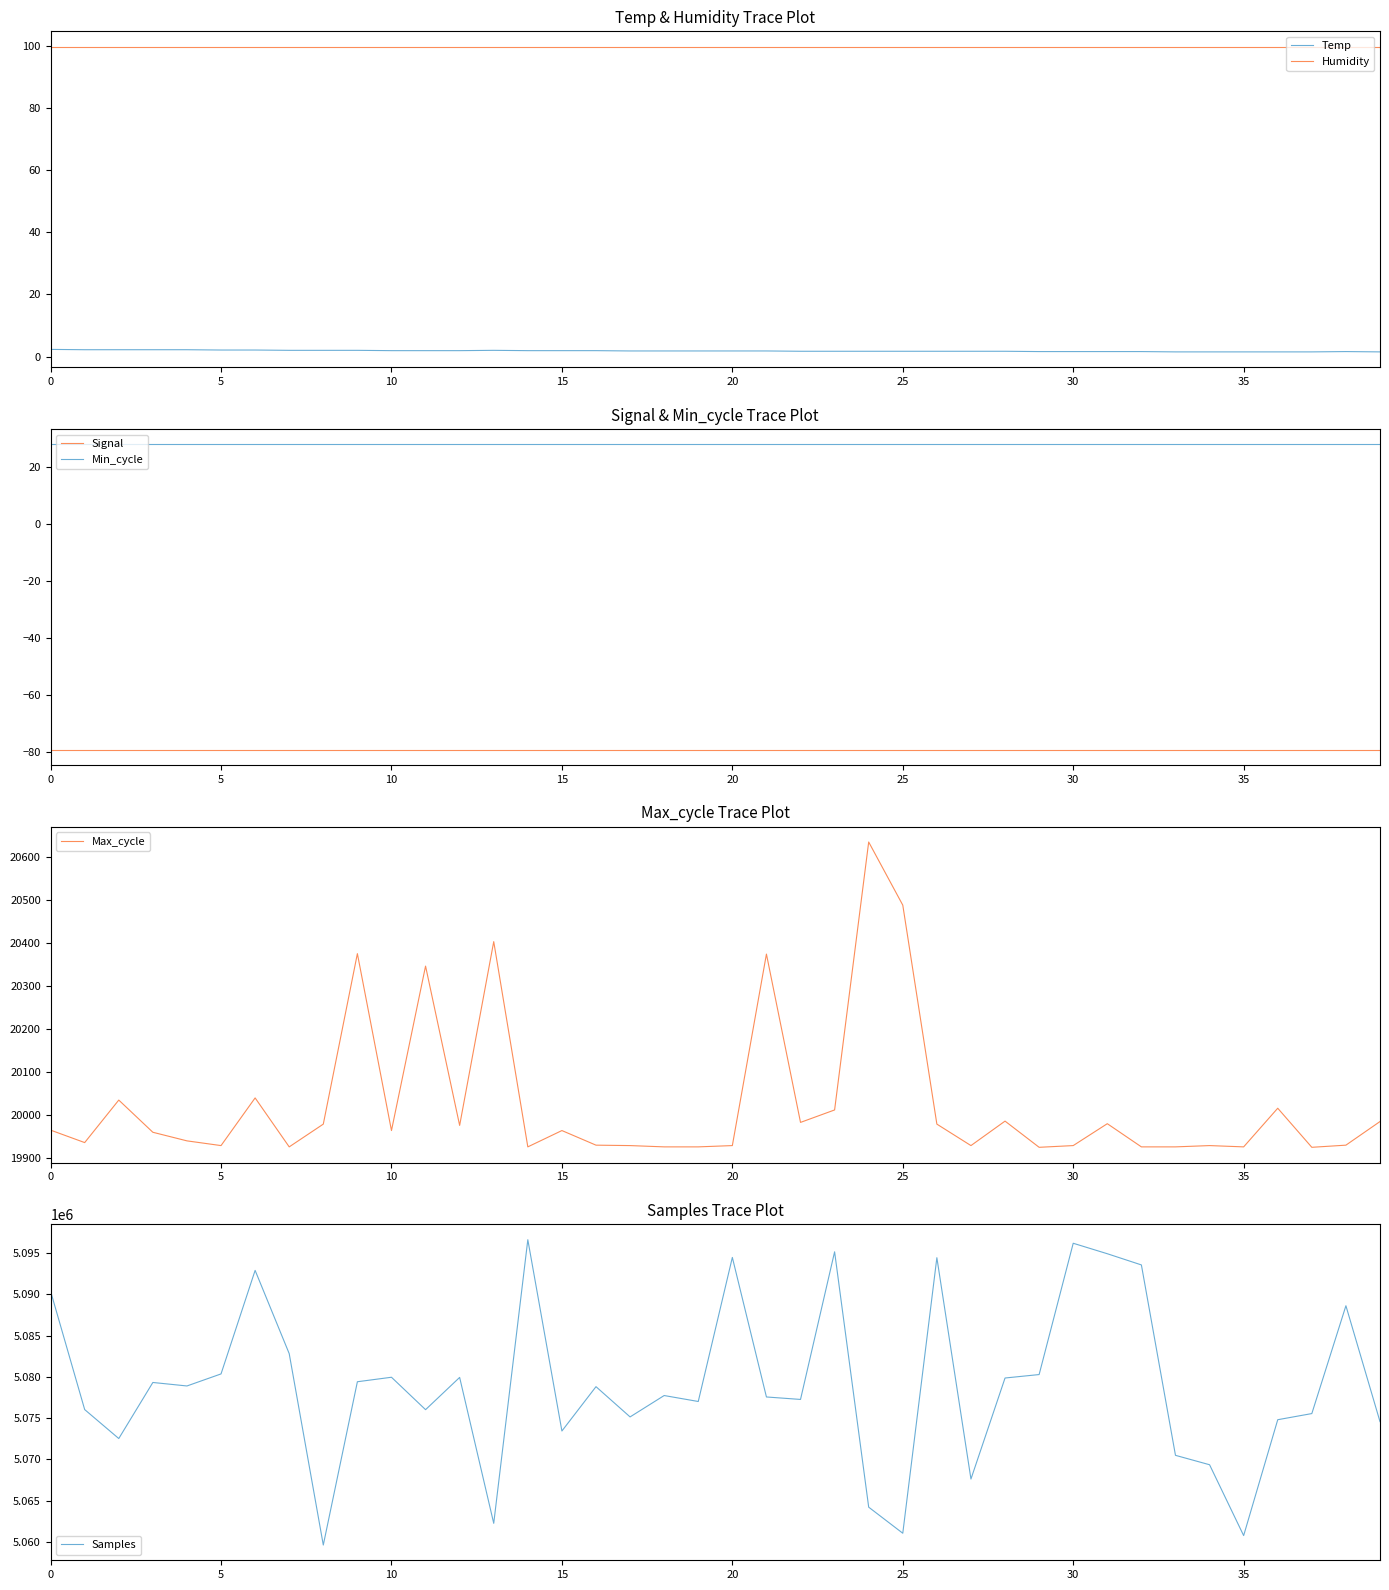

Reading left to right, what are all the values shown in this chart?

Temp: 2.3	2.2	2.2	2.2	2.2	2.1	2.1	2.0	2.0	2.0	1.9	1.9	1.9	2.0	1.9	1.9	1.9	1.8	1.8	1.8	1.8	1.8	1.7	1.7	1.7	1.7	1.7	1.7	1.7	1.6	1.6	1.6	1.6	1.5	1.5	1.5	1.5	1.5	1.6	1.5
Humidity: 99.9	99.9	99.9	99.9	99.9	99.9	99.9	99.9	99.9	99.9	99.9	99.9	99.9	99.9	99.9	99.9	99.9	99.9	99.9	99.9	99.9	99.9	99.9	99.9	99.9	99.9	99.9	99.9	99.9	99.9	99.9	99.9	99.9	99.9	99.9	99.9	99.9	99.9	99.9	99.9
Signal: -79.0	-79.0	-79.0	-79.0	-79.0	-79.0	-79.0	-79.0	-79.0	-79.0	-79.0	-79.0	-79.0	-79.0	-79.0	-79.0	-79.0	-79.0	-79.0	-79.0	-79.0	-79.0	-79.0	-79.0	-79.0	-79.0	-79.0	-79.0	-79.0	-79.0	-79.0	-79.0	-79.0	-79.0	-79.0	-79.0	-79.0	-79.0	-79.0	-79.0
Min_cycle: 28.0	28.0	28.0	28.0	28.0	28.0	28.0	28.0	28.0	28.0	28.0	28.0	28.0	28.0	28.0	28.0	28.0	28.0	28.0	28.0	28.0	28.0	28.0	28.0	28.0	28.0	28.0	28.0	28.0	28.0	28.0	28.0	28.0	28.0	28.0	28.0	28.0	28.0	28.0	28.0
Max_cycle: 19964.0	19935.0	20034.0	19959.0	19939.0	19928.0	20039.0	19925.0	19978.0	20375.0	19963.0	20346.0	19975.0	20403.0	19925.0	19963.0	19929.0	19928.0	19925.0	19925.0	19928.0	20374.0	19982.0	20011.0	20635.0	20488.0	19978.0	19928.0	19985.0	19924.0	19928.0	19979.0	19925.0	19925.0	19928.0	19925.0	20015.0	19924.0	19929.0	19984.0
Samples: 5090382.0	5076031.0	5072520.0	5079318.0	5078894.0	5080356.0	5092911.0	5082815.0	5059608.0	5079407.0	5079951.0	5076020.0	5079932.0	5062238.0	5096628.0	5073432.0	5078810.0	5075141.0	5077734.0	5077012.0	5094480.0	5077560.0	5077261.0	5095162.0	5064198.0	5061036.0	5094448.0	5067608.0	5079859.0	5080278.0	5096199.0	5094929.0	5093572.0	5070483.0	5069342.0	5060752.0	5074802.0	5075547.0	5088621.0	5074571.0